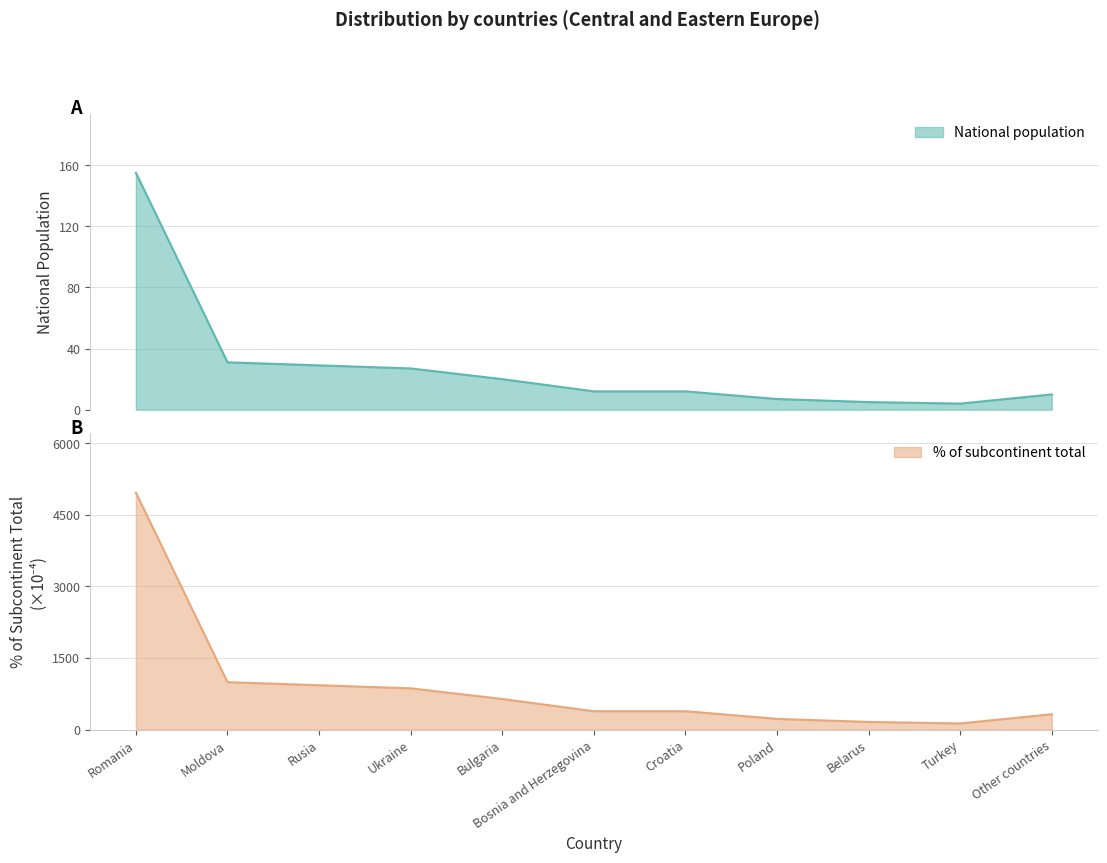

At which label does National population first exceed 12?

Romania